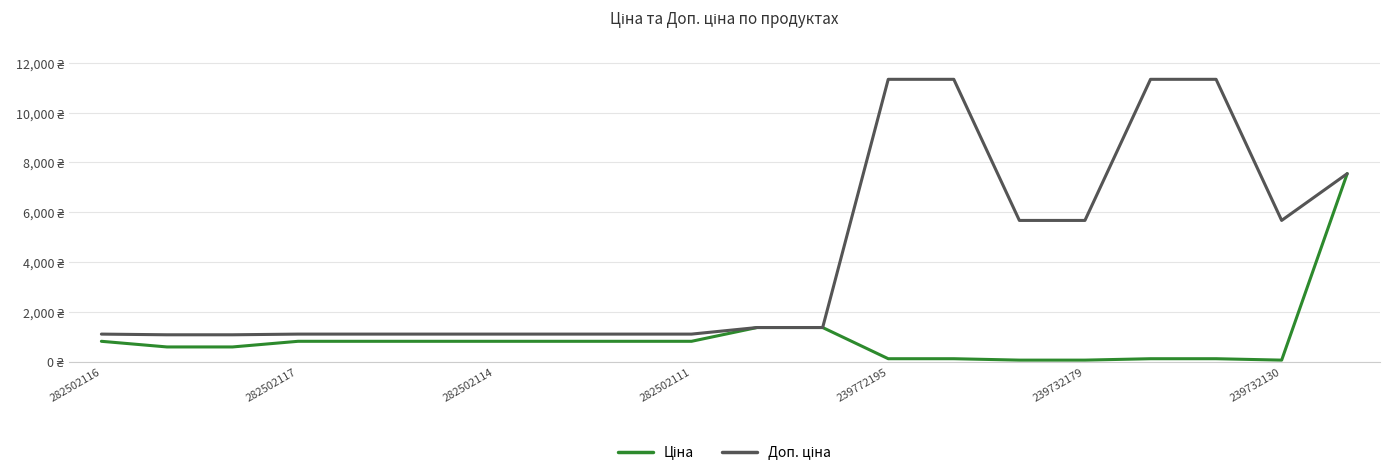

Does the chart have visible grid lines?

Yes